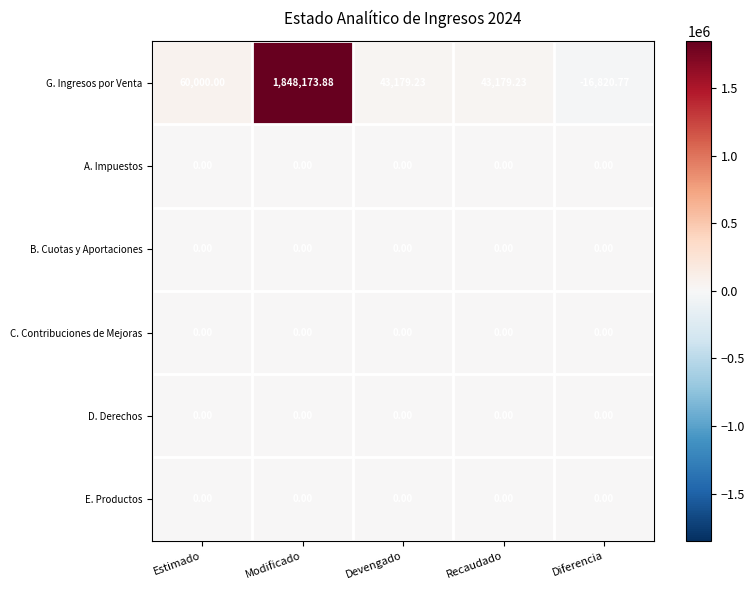

What is the smallest value displayed?

-16820.8